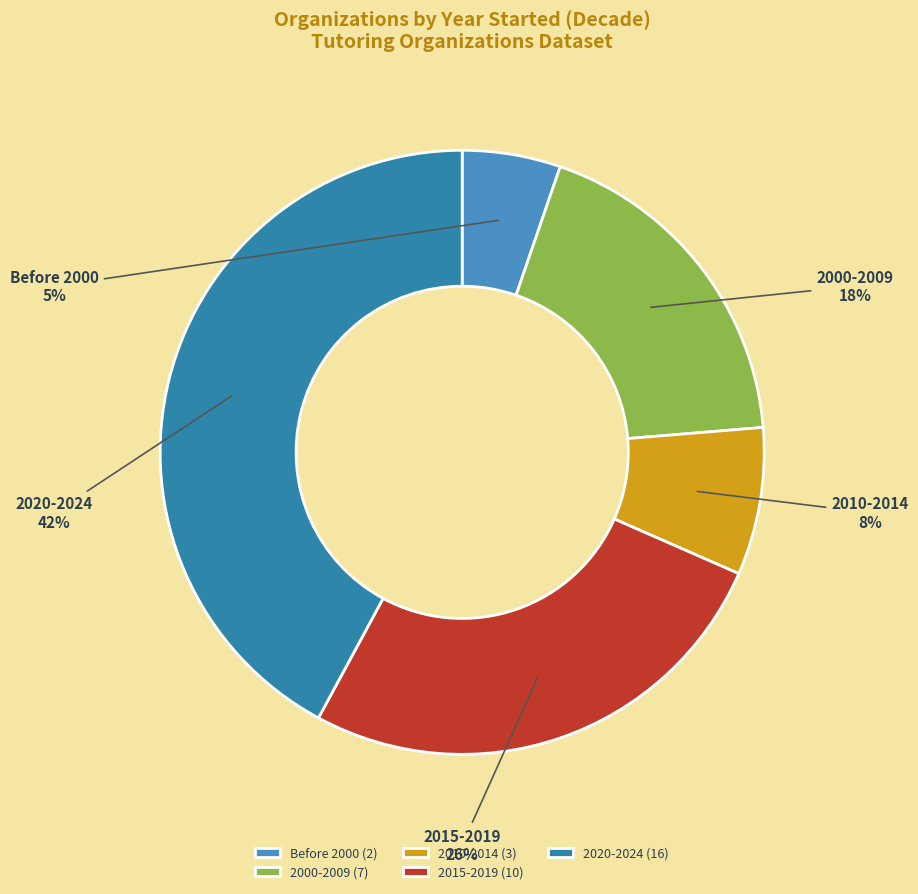

To the nearest percent, what is the combined percentage of 2000-2009 and 2010-2014?

26%